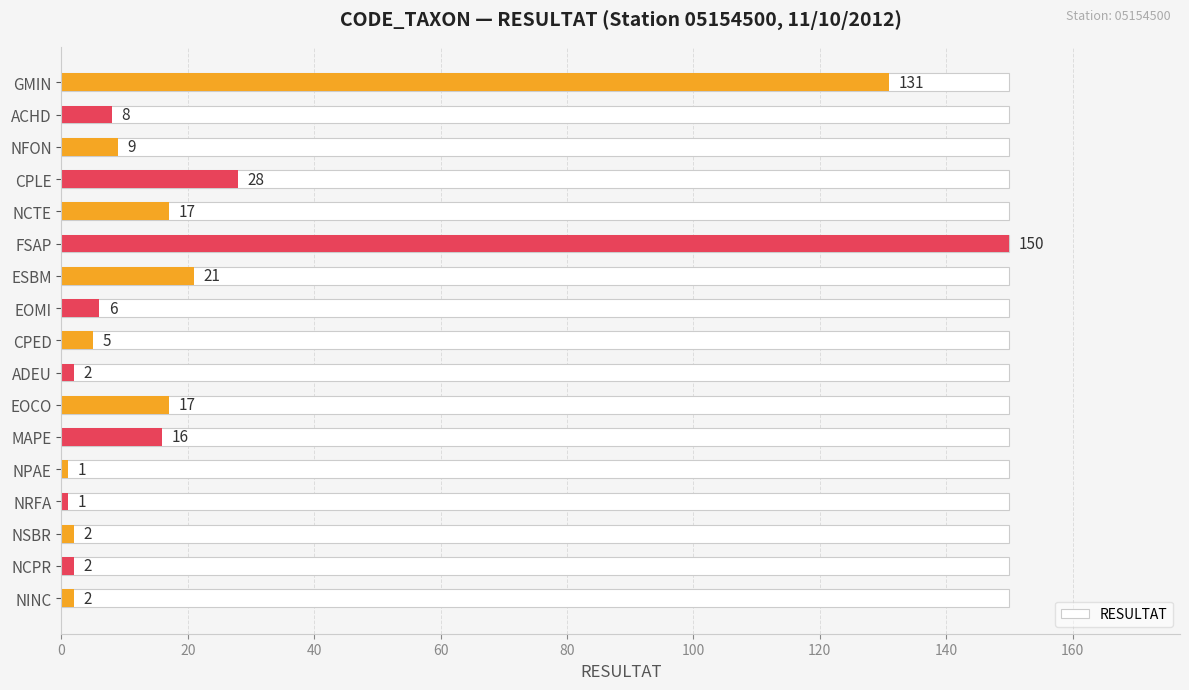

Is it true that the value at EOCO is 6?

False